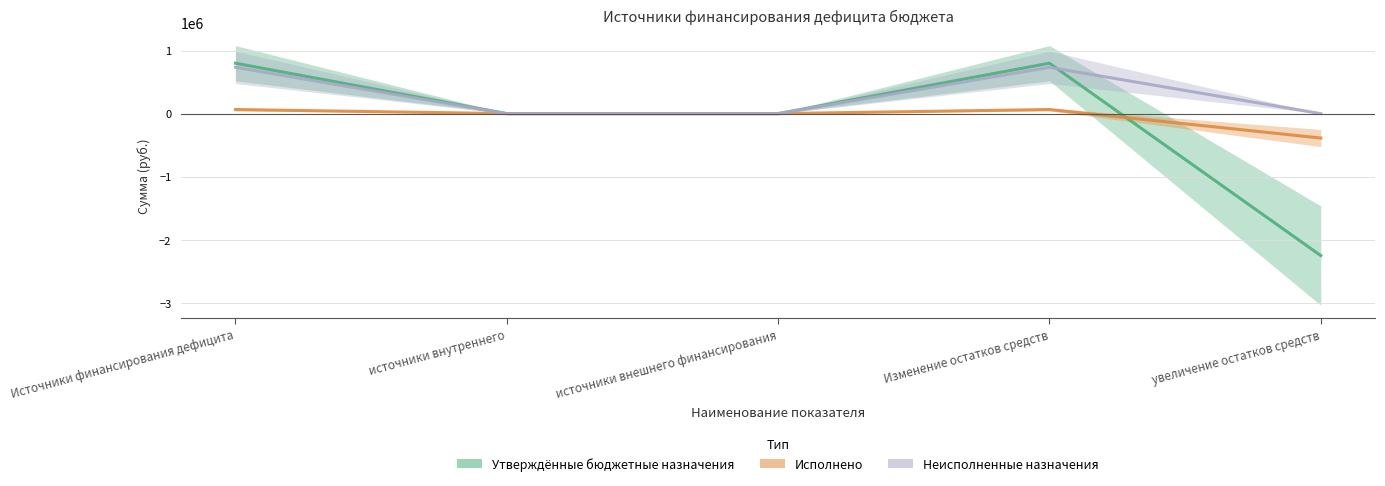

Where does the Исполнено series first go above 0?

Источники финансирования дефицита